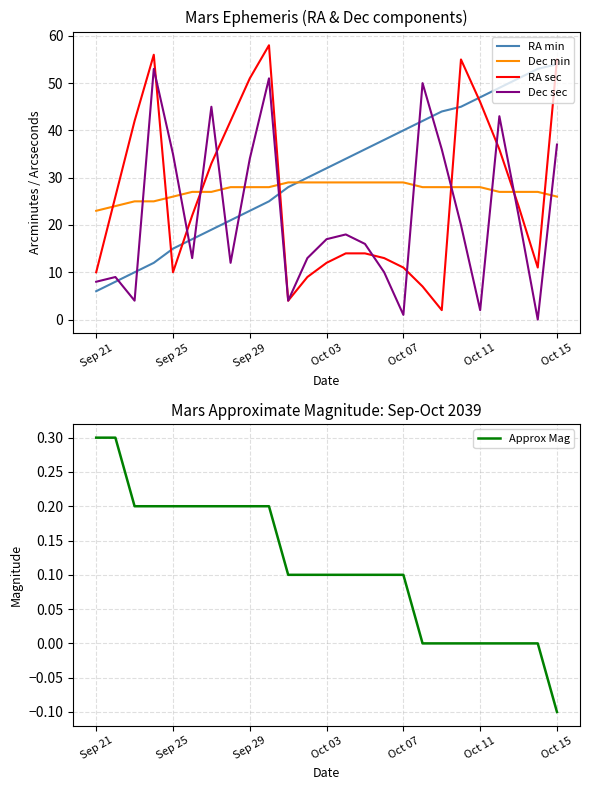

What is the minimum value for Dec min?

23